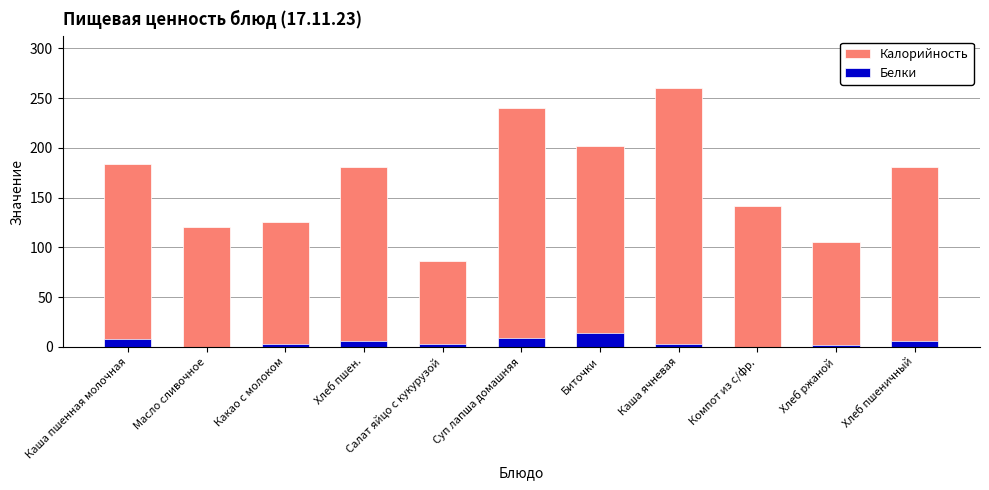

Count the number of data series in this chart.

2